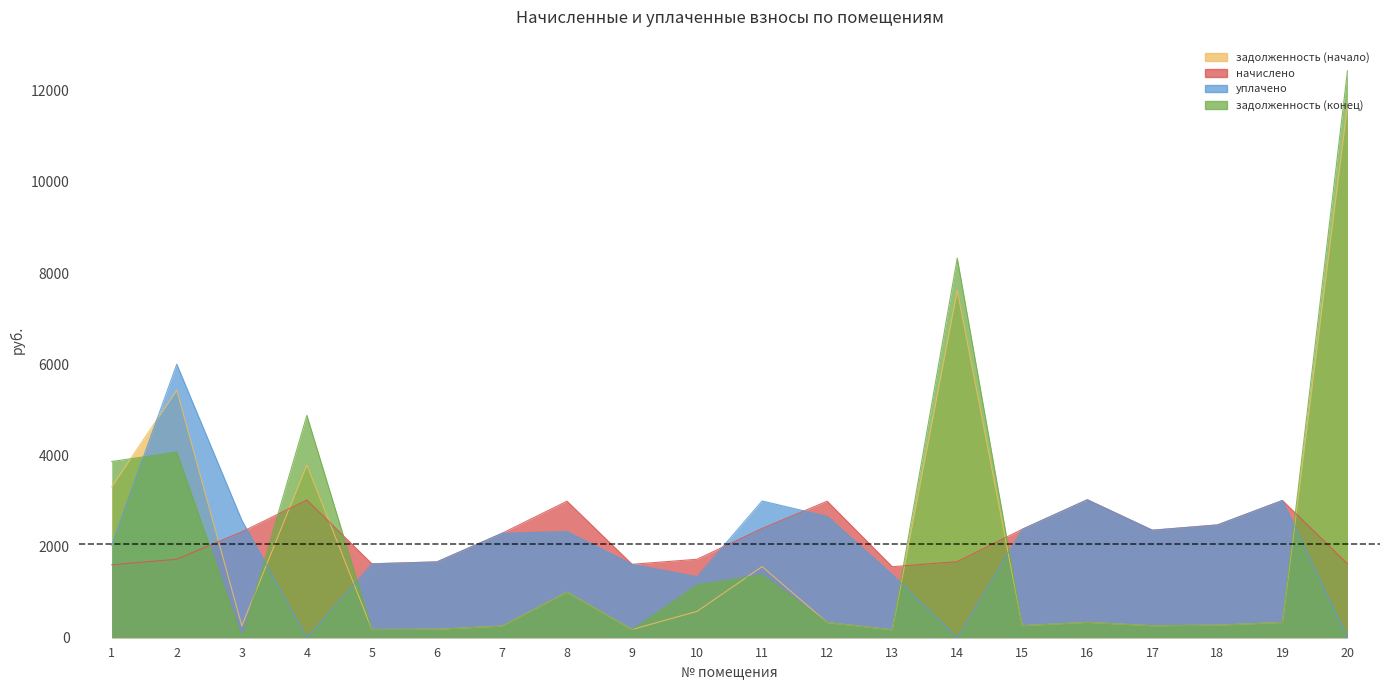

How many data points in задолженность (конец) are less than 334?

10